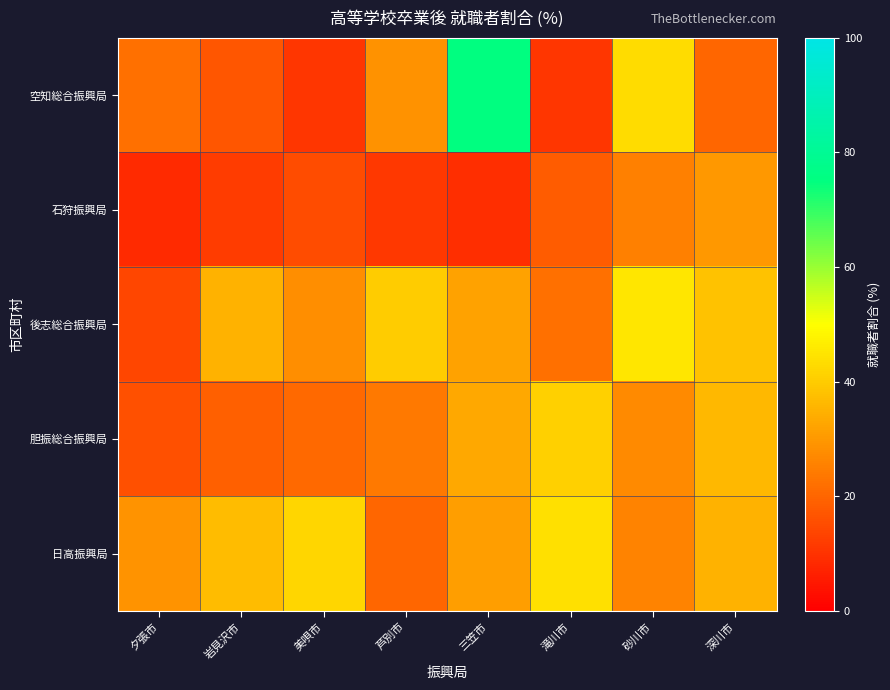

Which series has the widest spread of values?

空知総合振興局